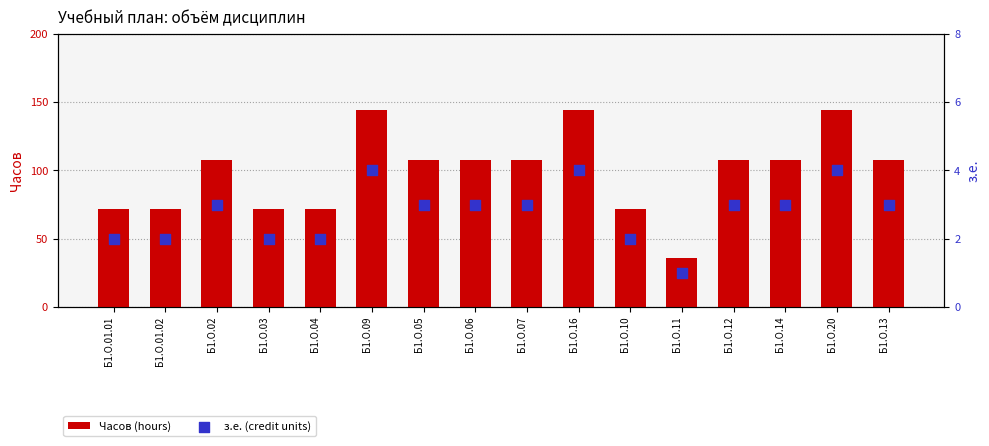

Which series has the largest total across all categories?

Часов (hours)